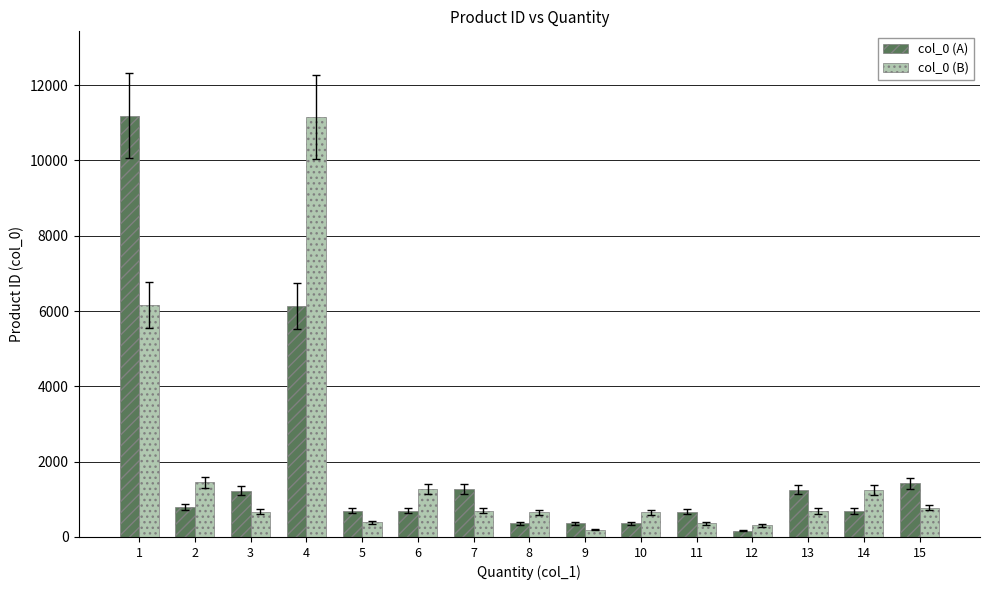

Is the value of col_0 (A) at 6 greater than the value of col_0 (B) at 6?

No